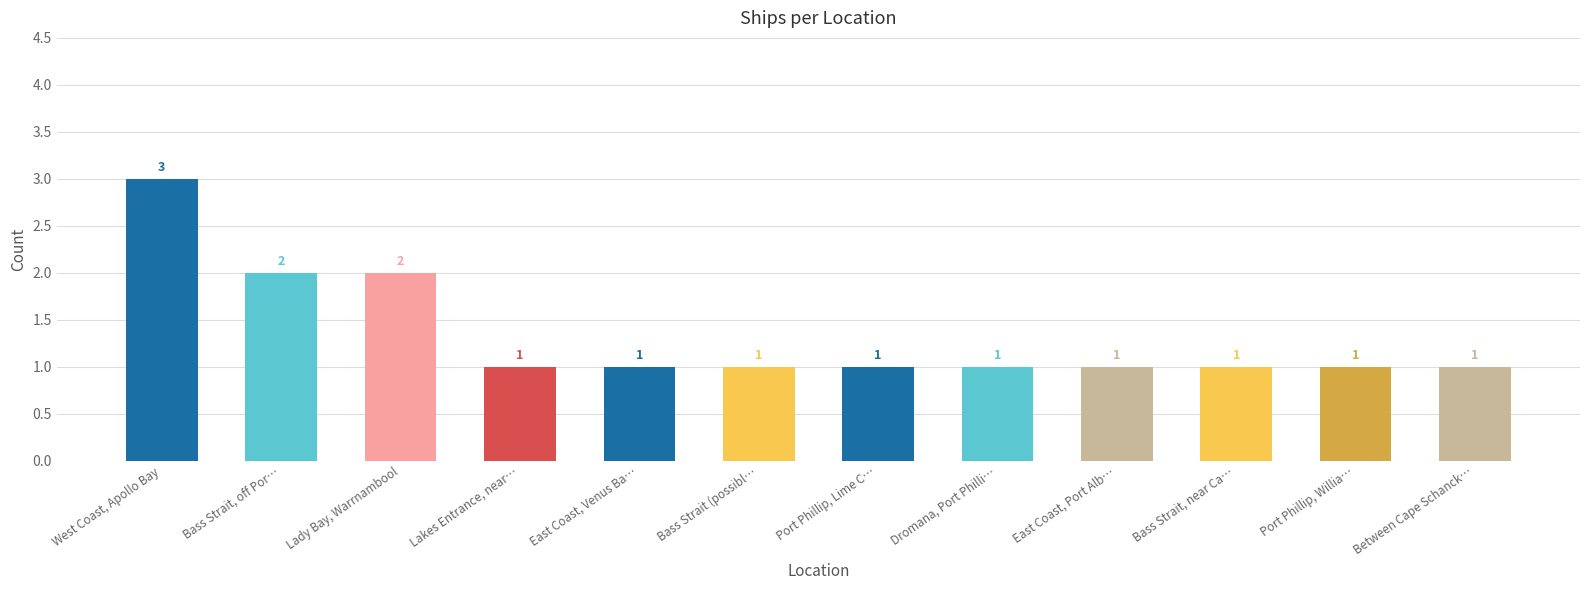

What is the smallest value displayed?

1